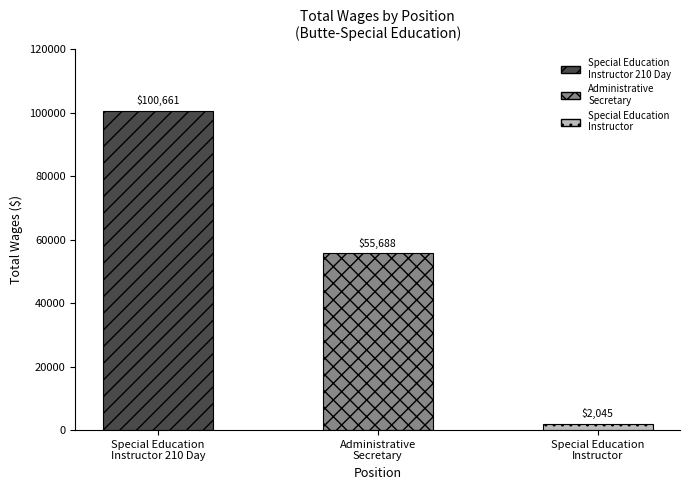

Which category has the lowest value across all series?

Special Education
Instructor